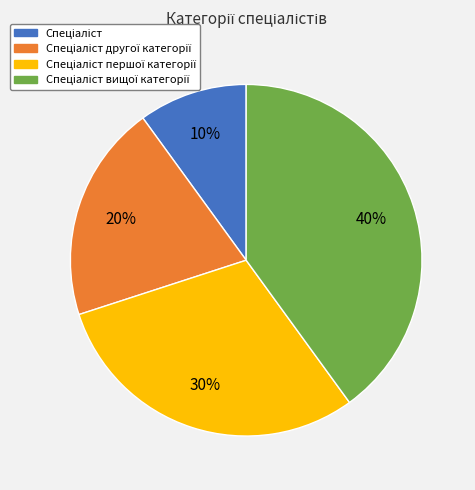

To the nearest percent, what is the average slice percentage?

25%